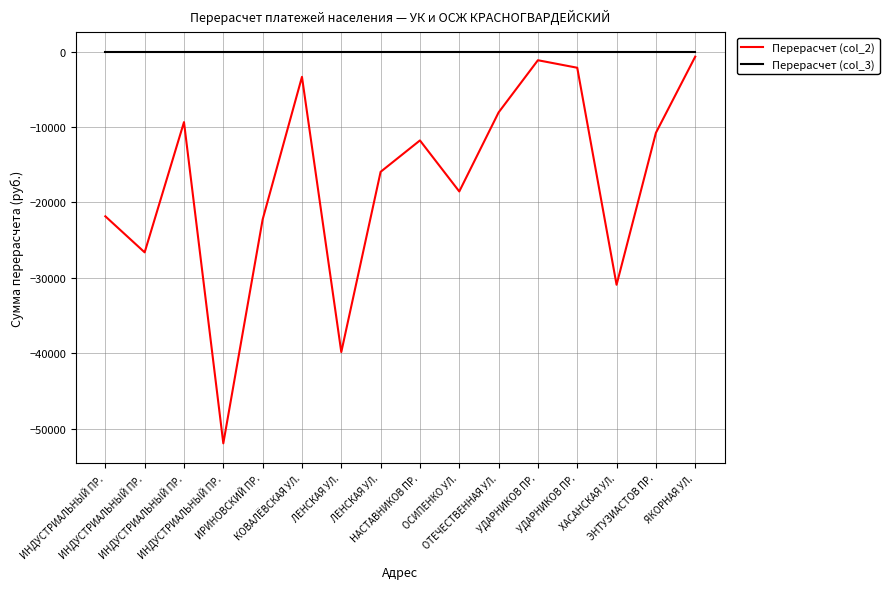

What is the approximate value of Перерасчет (col_2) at ИНДУСТРИАЛЬНЫЙ ПР.?

-51951.8